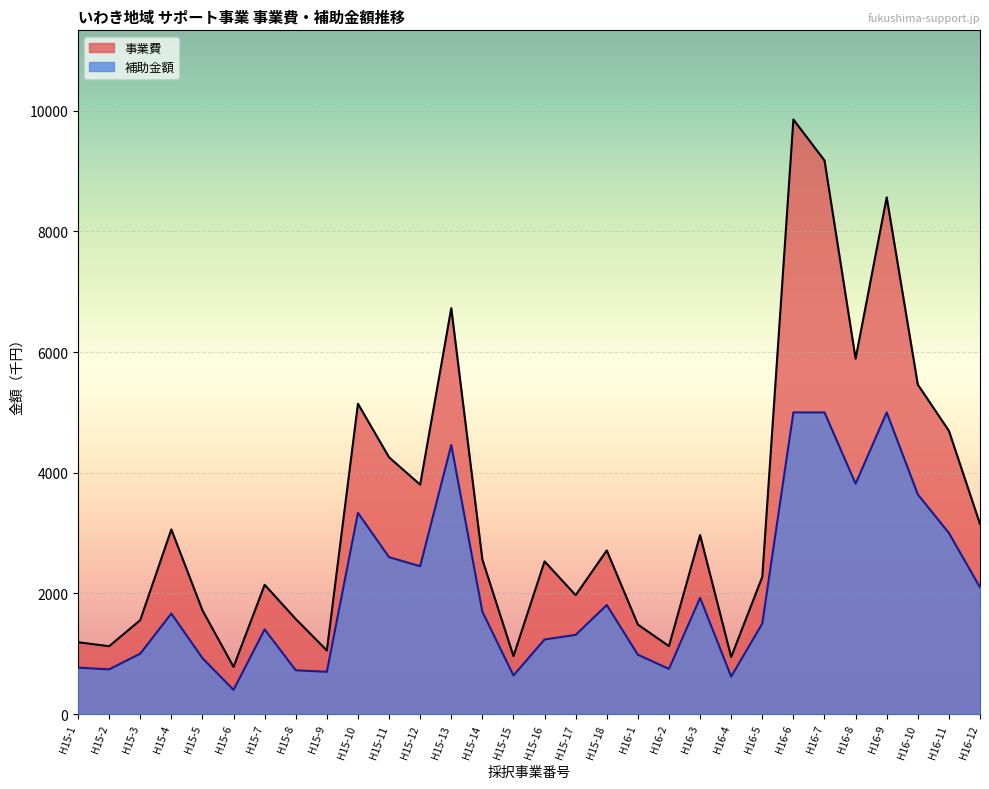

True or false: 補助金額 and 事業費 intersect in this chart.

False